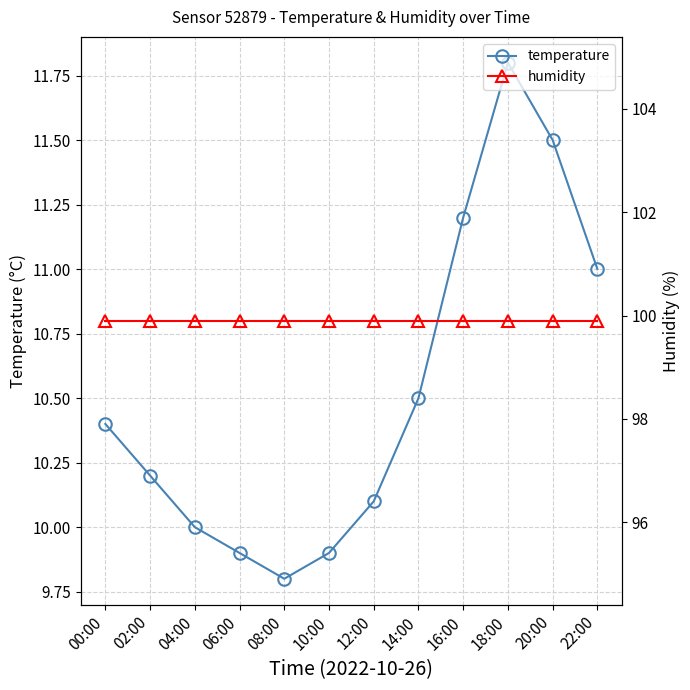

Between 08:00 and 22:00, which series saw the biggest shift?

temperature